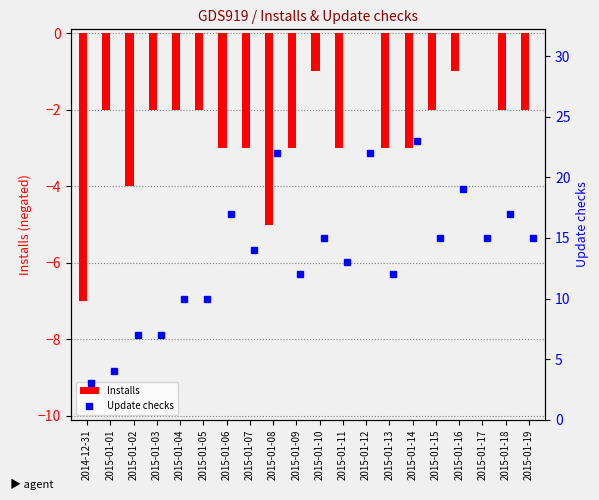

What is the sum of the Installs values at 2015-01-04 and 2015-01-14?

-5